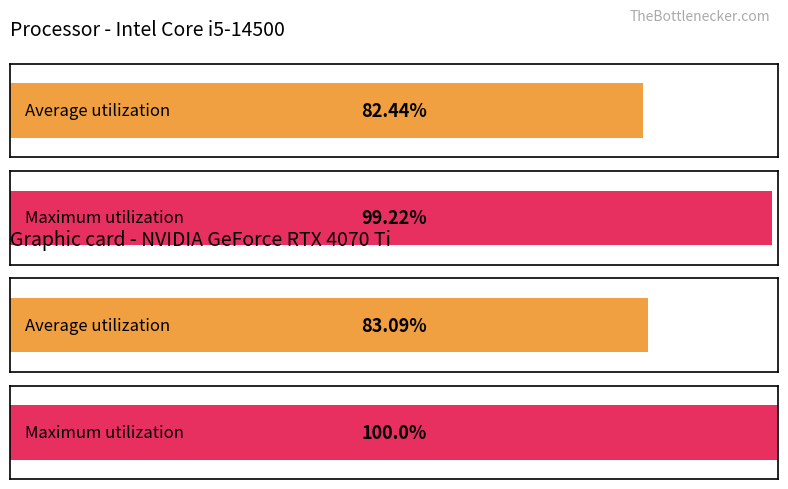

The Maximum utilization series shows -6 at 24. True or false?

False